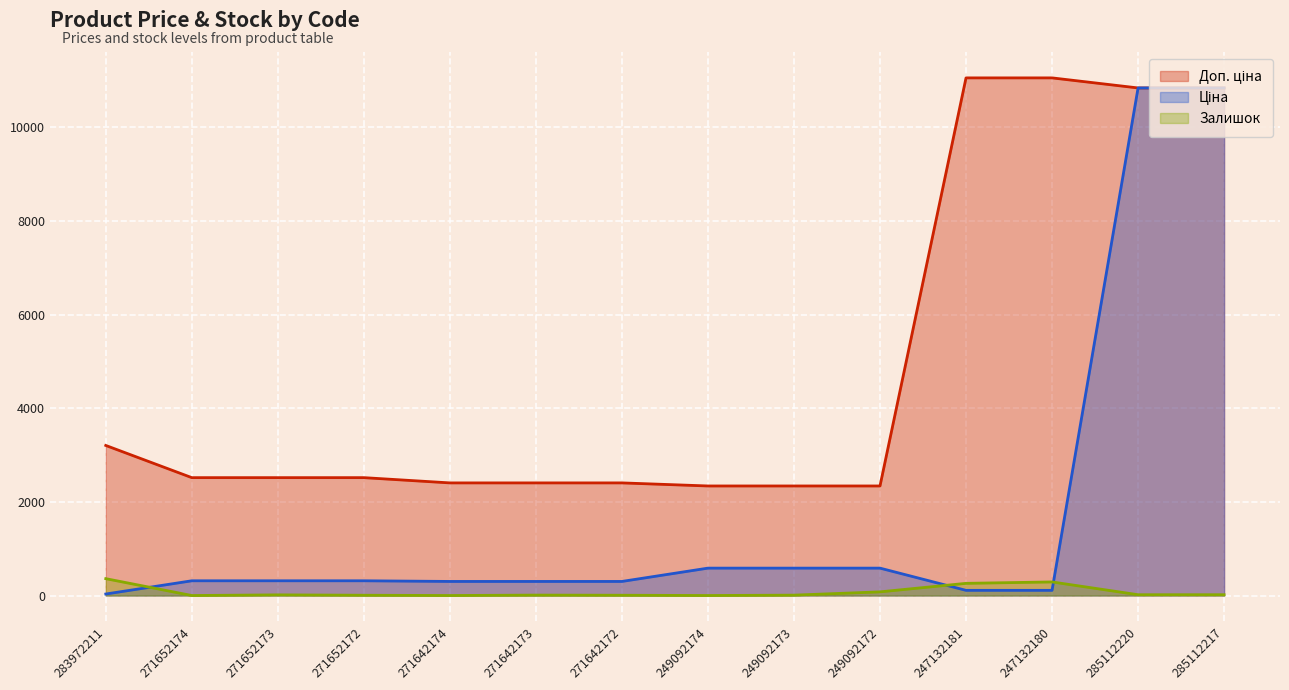

What is the label of the 12th point from the right?

271652173